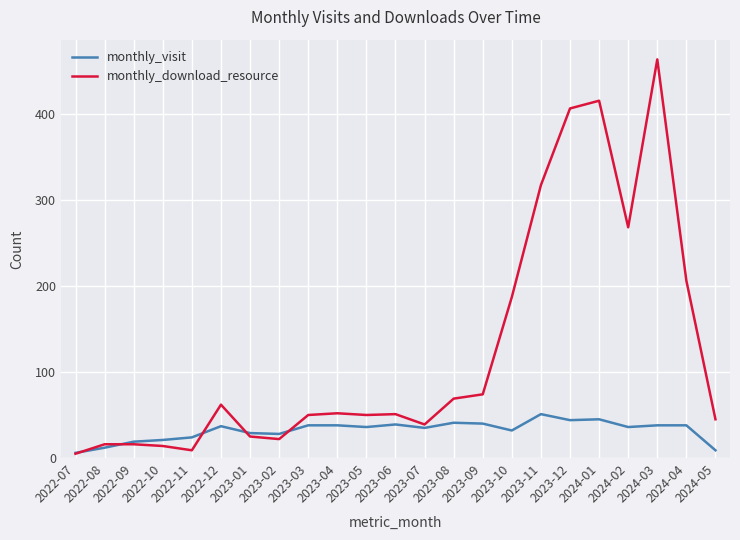

Which series has the widest spread of values?

monthly_download_resource